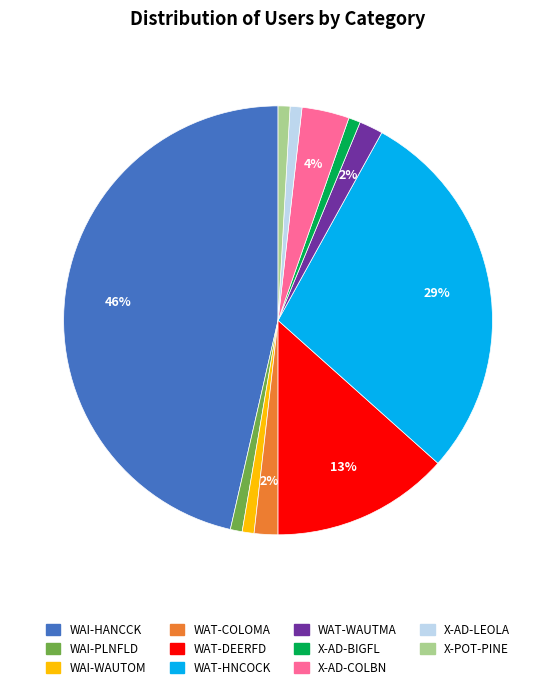

The X-POT-PINE slice represents 1% of the pie. True or false?

True